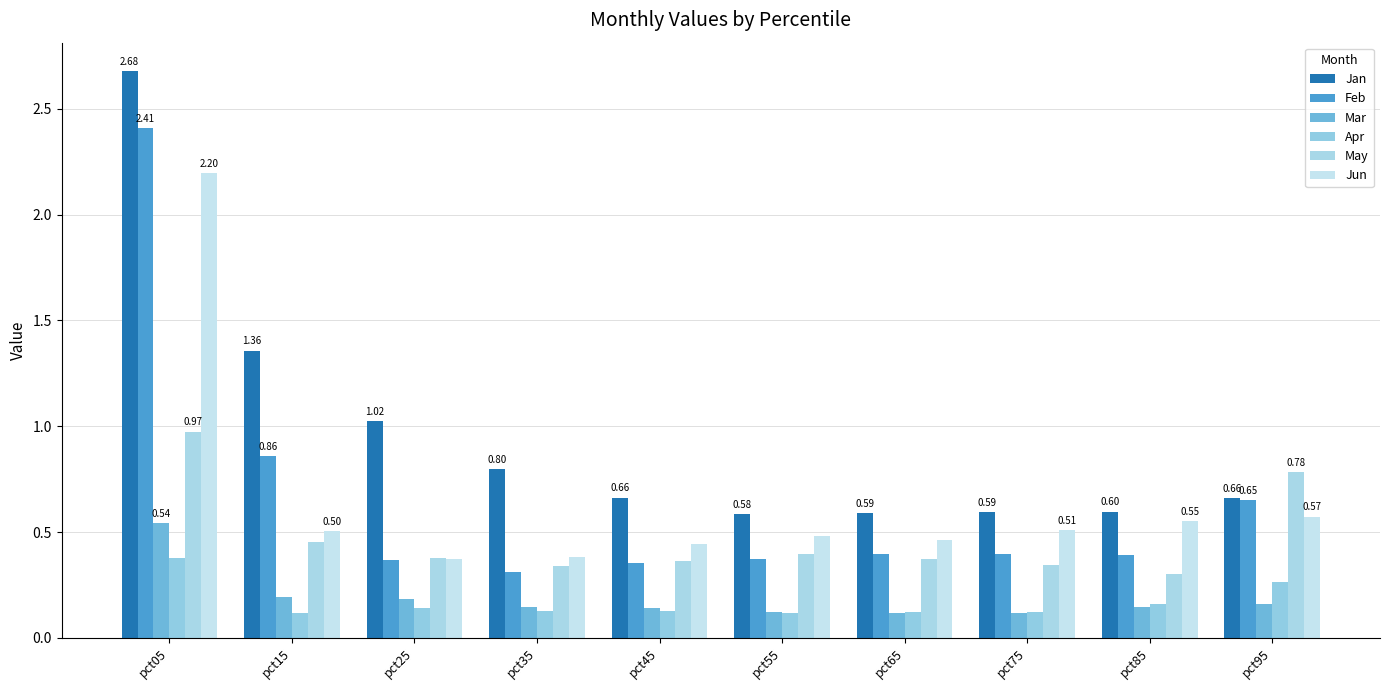

The Feb series shows 0.9 at pct15. True or false?

True